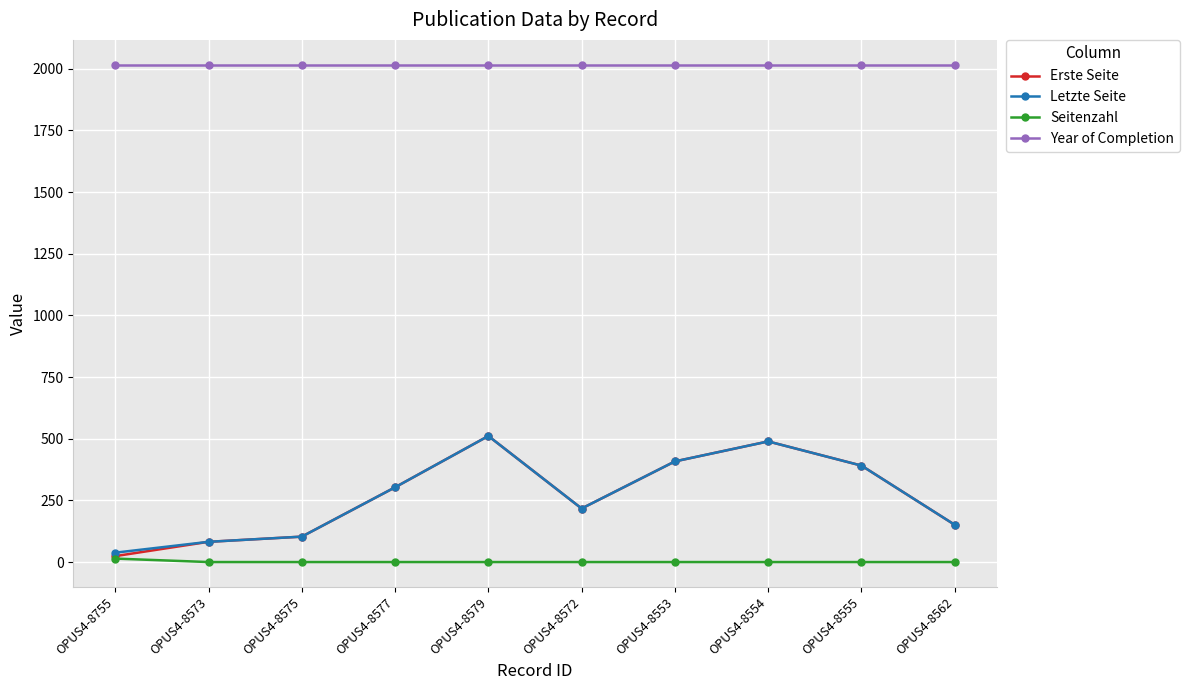

Reading left to right, transcribe all the data shown in this chart.

Erste Seite: 24	82	103	303	511	217	408	489	391	151
Letzte Seite: 38	82	103	303	511	217	408	489	391	151
Seitenzahl: 14	0	0	0	0	0	0	0	0	0
Year of Completion: 2016	2016	2016	2016	2016	2016	2016	2016	2016	2016